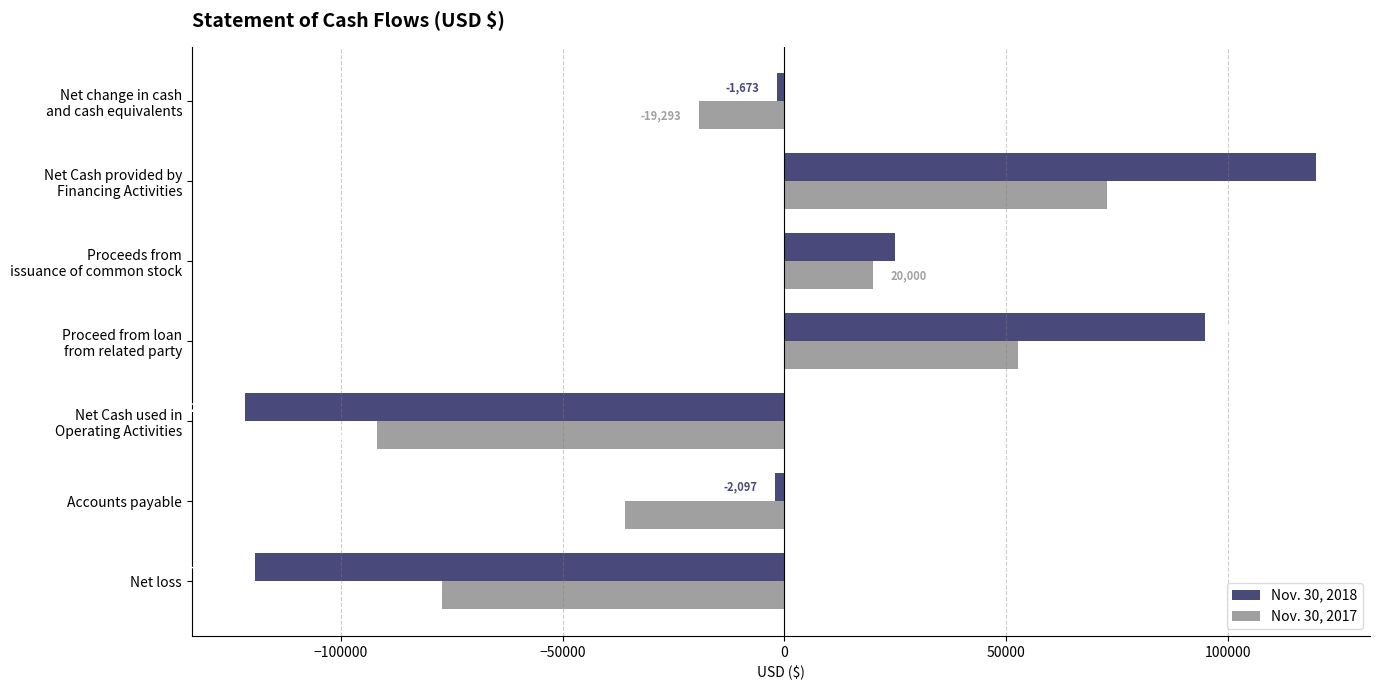

Rank the categories by Nov. 30, 2018 value from highest to lowest.

Net Cash provided by
Financing Activities, Proceed from loan
from related party, Proceeds from
issuance of common stock, Net change in cash
and cash equivalents, Accounts payable, Net loss, Net Cash used in
Operating Activities